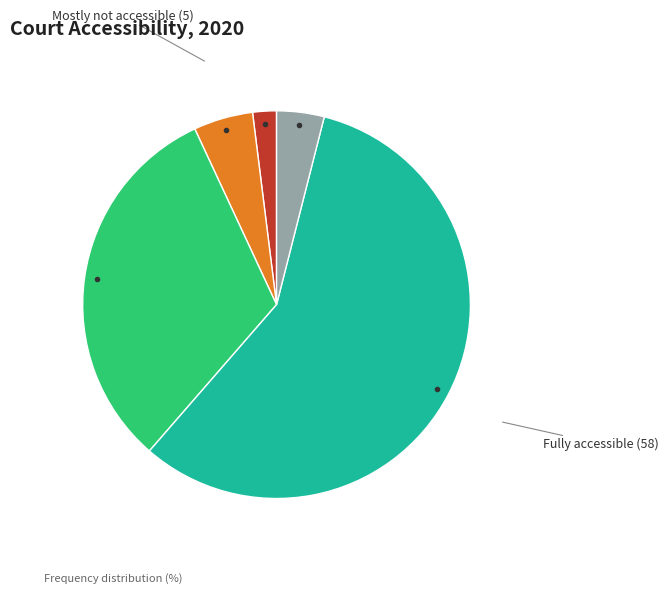

Is there a majority slice in this chart?

Yes